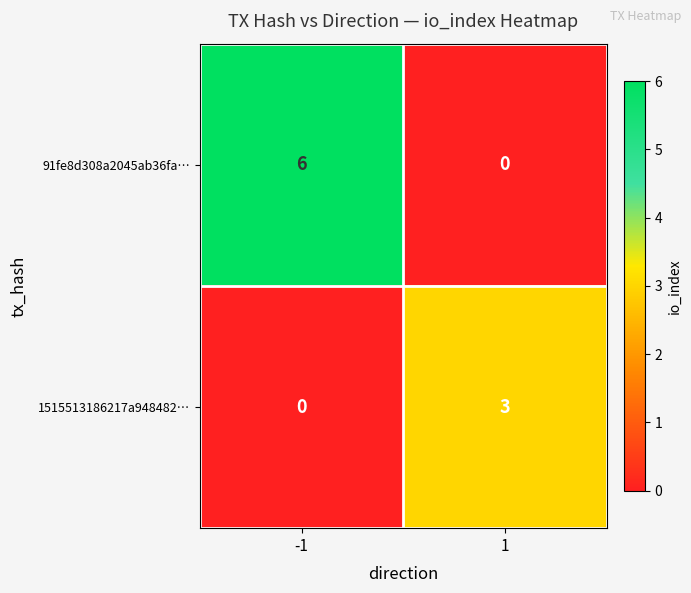

Which series has the largest total across all categories?

91fe8d308a2045ab36fa…